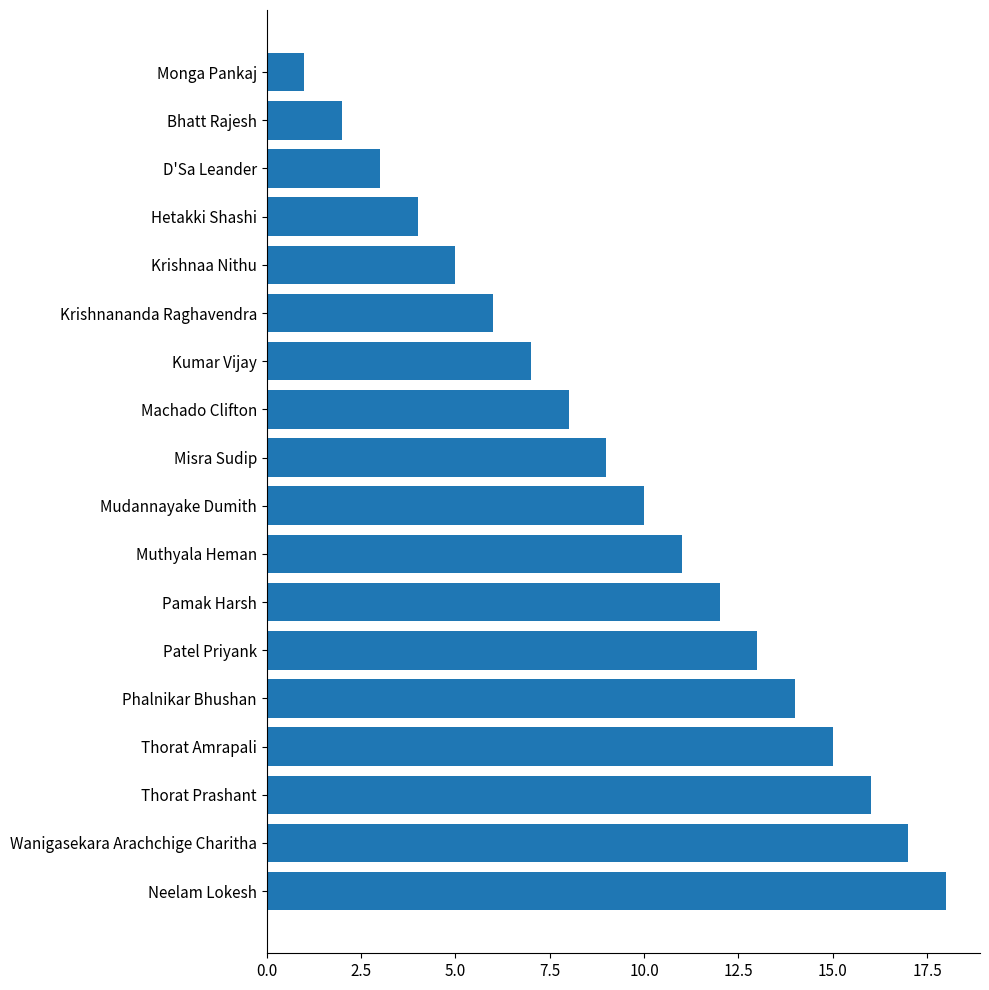

Rank the categories by value from lowest to highest.

Monga Pankaj, Bhatt Rajesh, D'Sa Leander, Hetakki Shashi, Krishnaa Nithu, Krishnananda Raghavendra, Kumar Vijay, Machado Clifton, Misra Sudip, Mudannayake Dumith, Muthyala Heman, Pamak Harsh, Patel Priyank, Phalnikar Bhushan, Thorat Amrapali, Thorat Prashant, Wanigasekara Arachchige Charitha, Neelam Lokesh